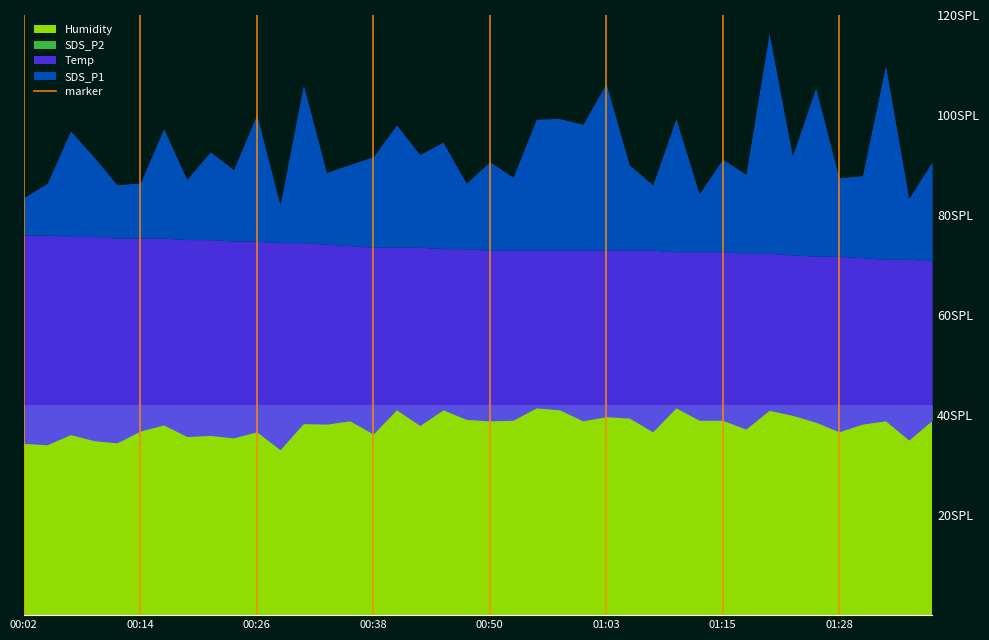

Which has a higher value, 00:02 or 00:02?

00:02